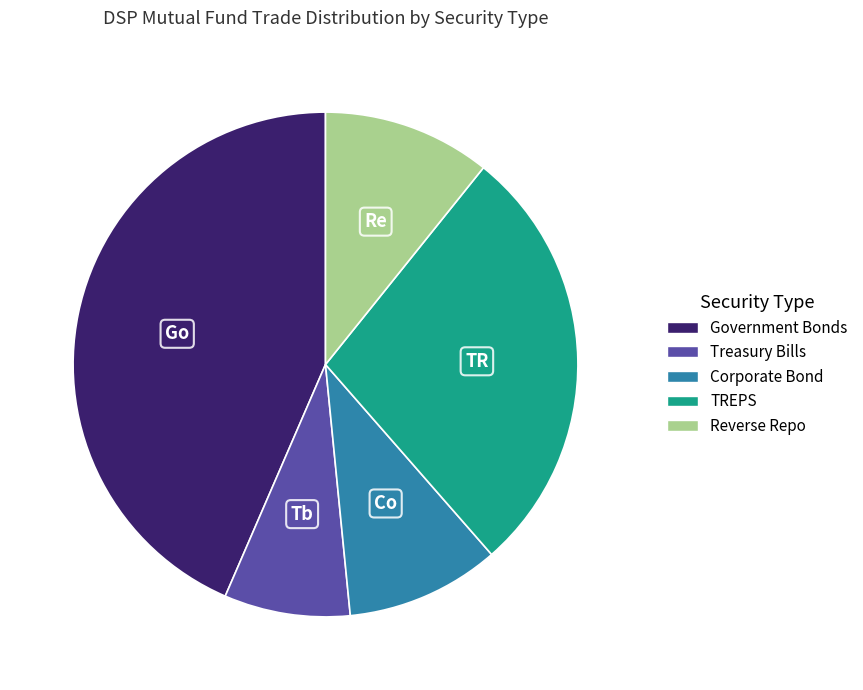

Rank the categories by value from lowest to highest.

Treasury Bills, Corporate Bond, Reverse Repo, TREPS, Government Bonds